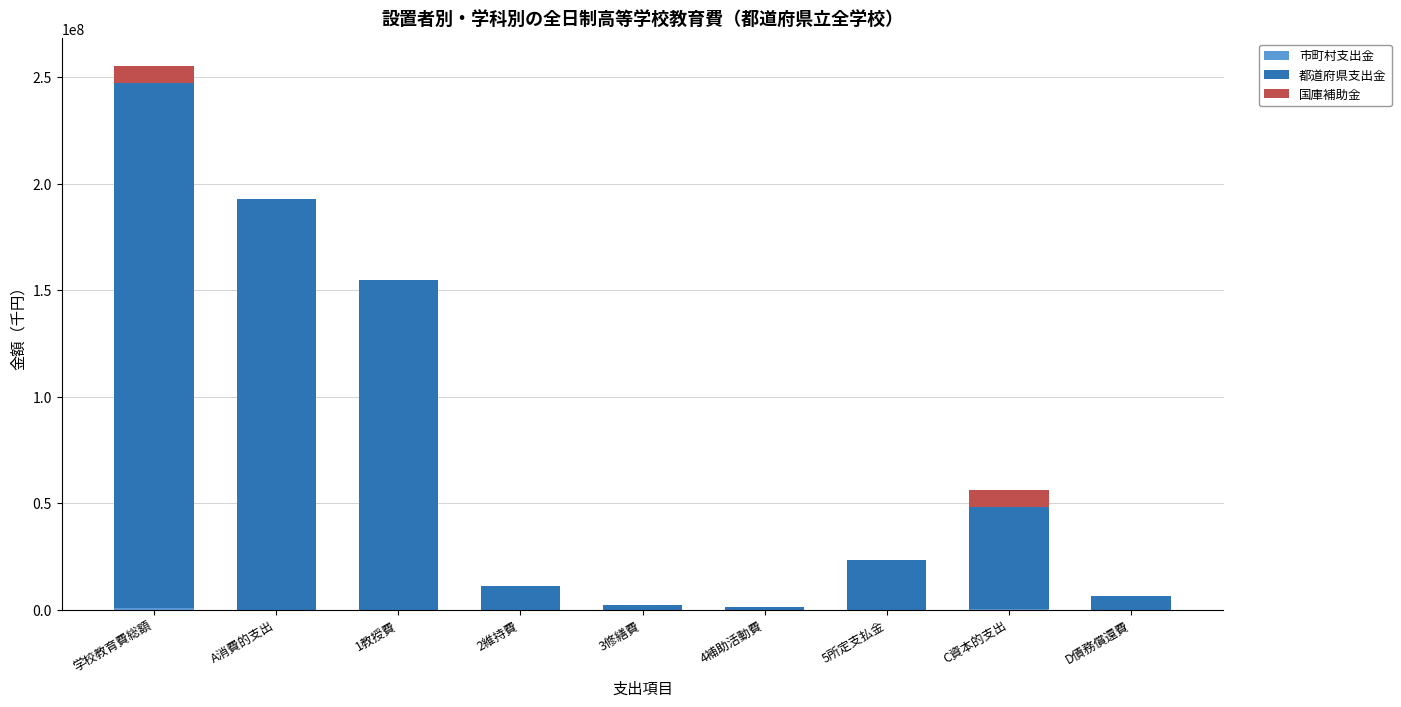

At which label is 国庫補助金 closest to 4060195?

A消費的支出